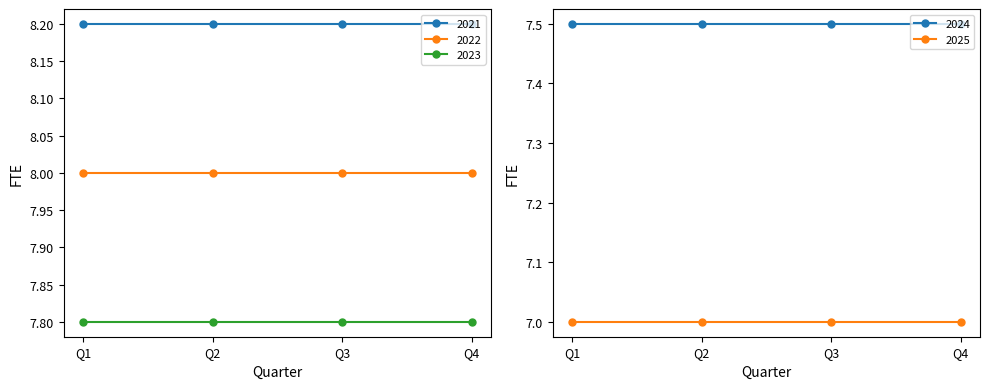

Rank the categories by 2024 value from highest to lowest.

Q1, Q2, Q3, Q4